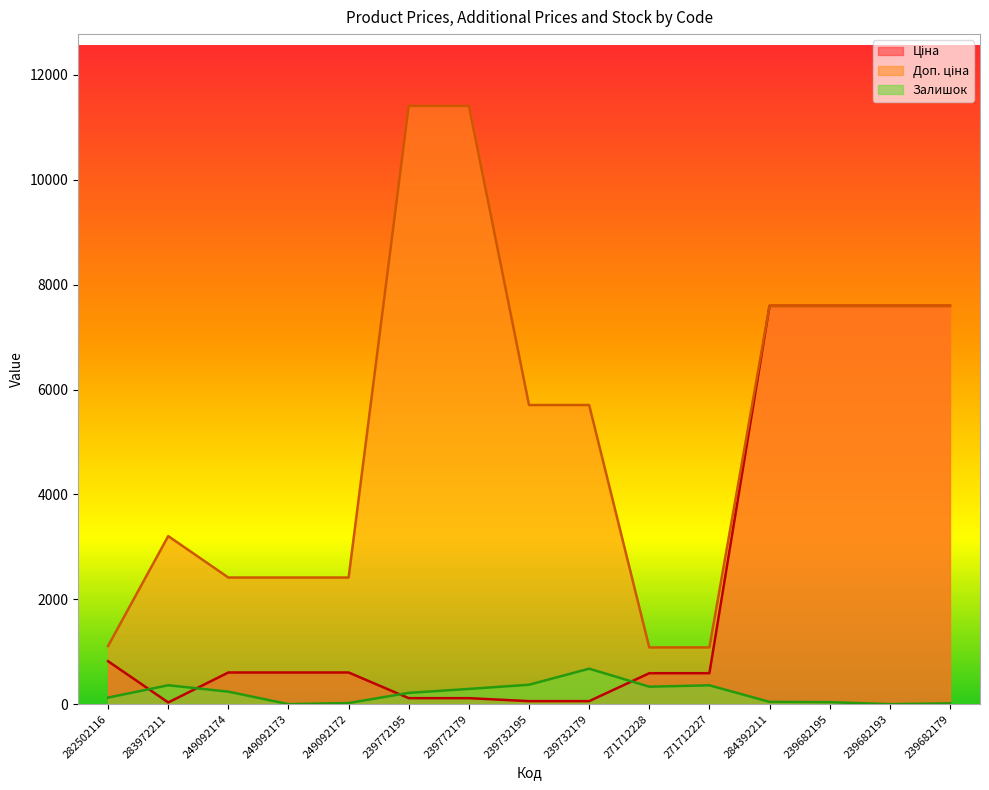

Count the number of categories in the chart.

15